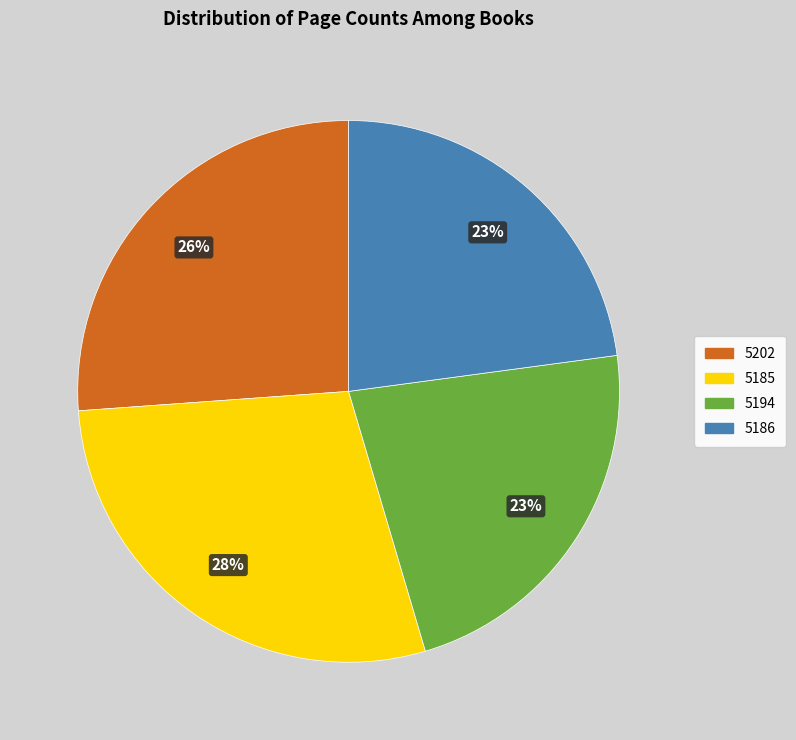

Approximately how many times larger is the value at 5194 compared to 5202?

0.9